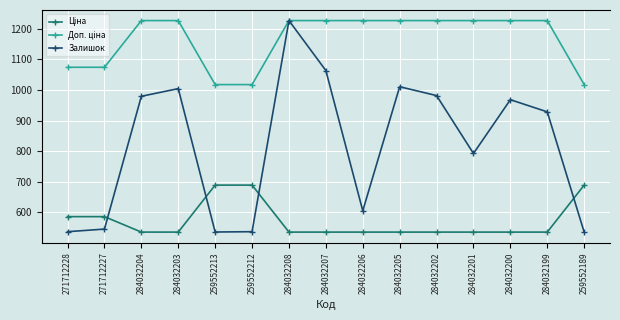

Reading right to left, transcribe all the data shown in this chart.

Ціна: 689.1	535.4	535.4	535.4	535.4	535.4	535.4	535.4	535.4	689.1	689.1	535.4	535.4	586.0	586.0
Доп. ціна: 1017.8	1227.2	1227.2	1227.2	1227.2	1227.2	1227.2	1227.2	1227.2	1017.8	1017.8	1227.2	1227.2	1074.5	1074.5
Залишок: 329.0	1525.0	1646.0	1111.0	1687.0	1775.0	541.0	1936.0	2433.0	333.0	330.0	1756.0	1680.0	359.0	333.0